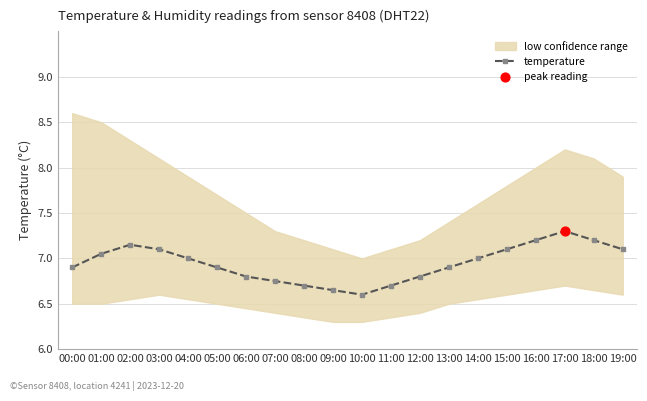

Which has a higher value, 09:00 or 19:00?

19:00